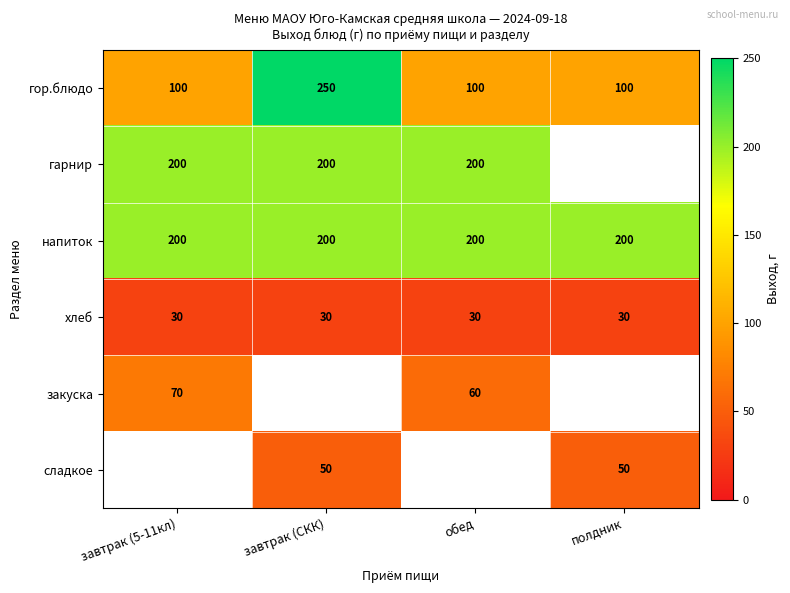

What is the maximum value for гарнир?

200.0